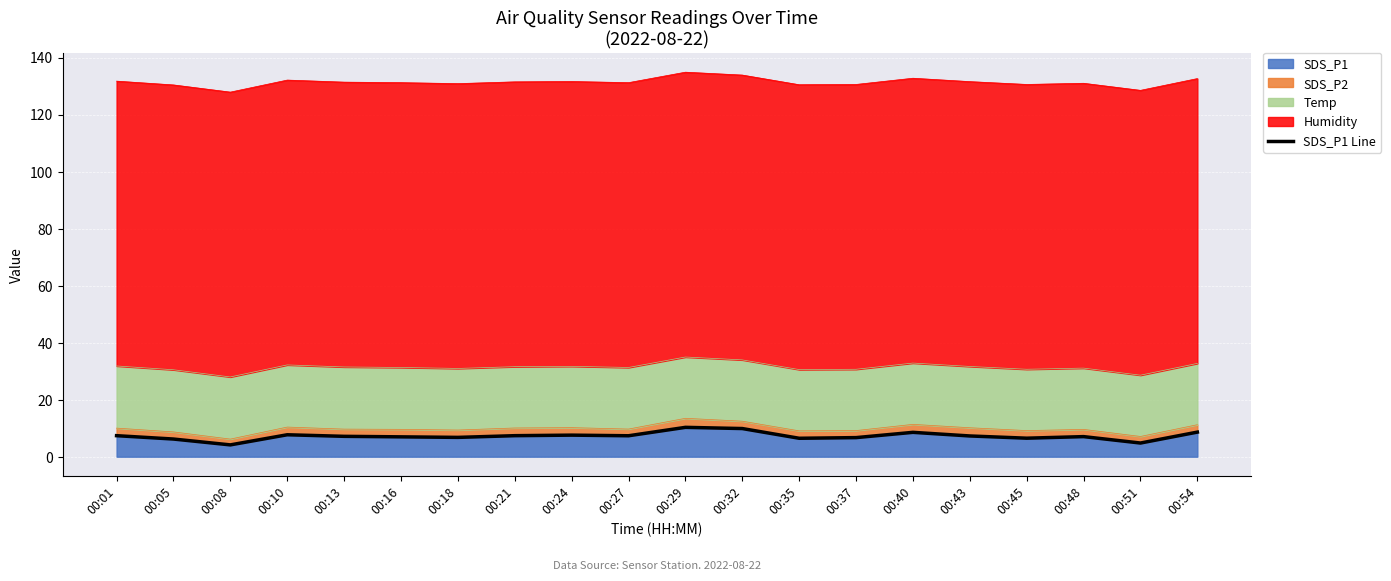

Where is the first local minimum?

00:08